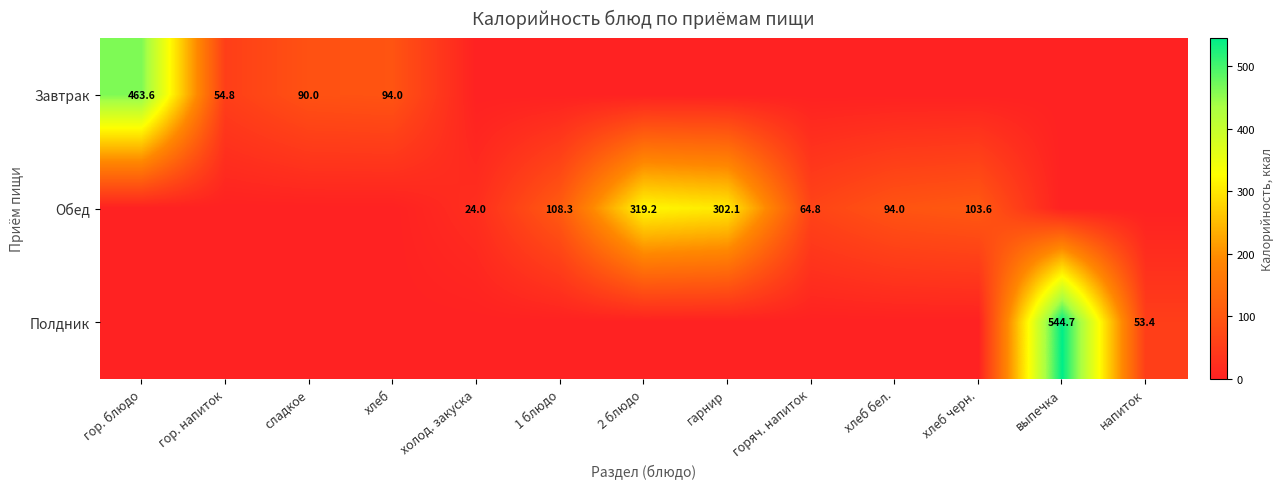

What is the sum of the Обед values at хлеб черн. and гарнир?

405.7